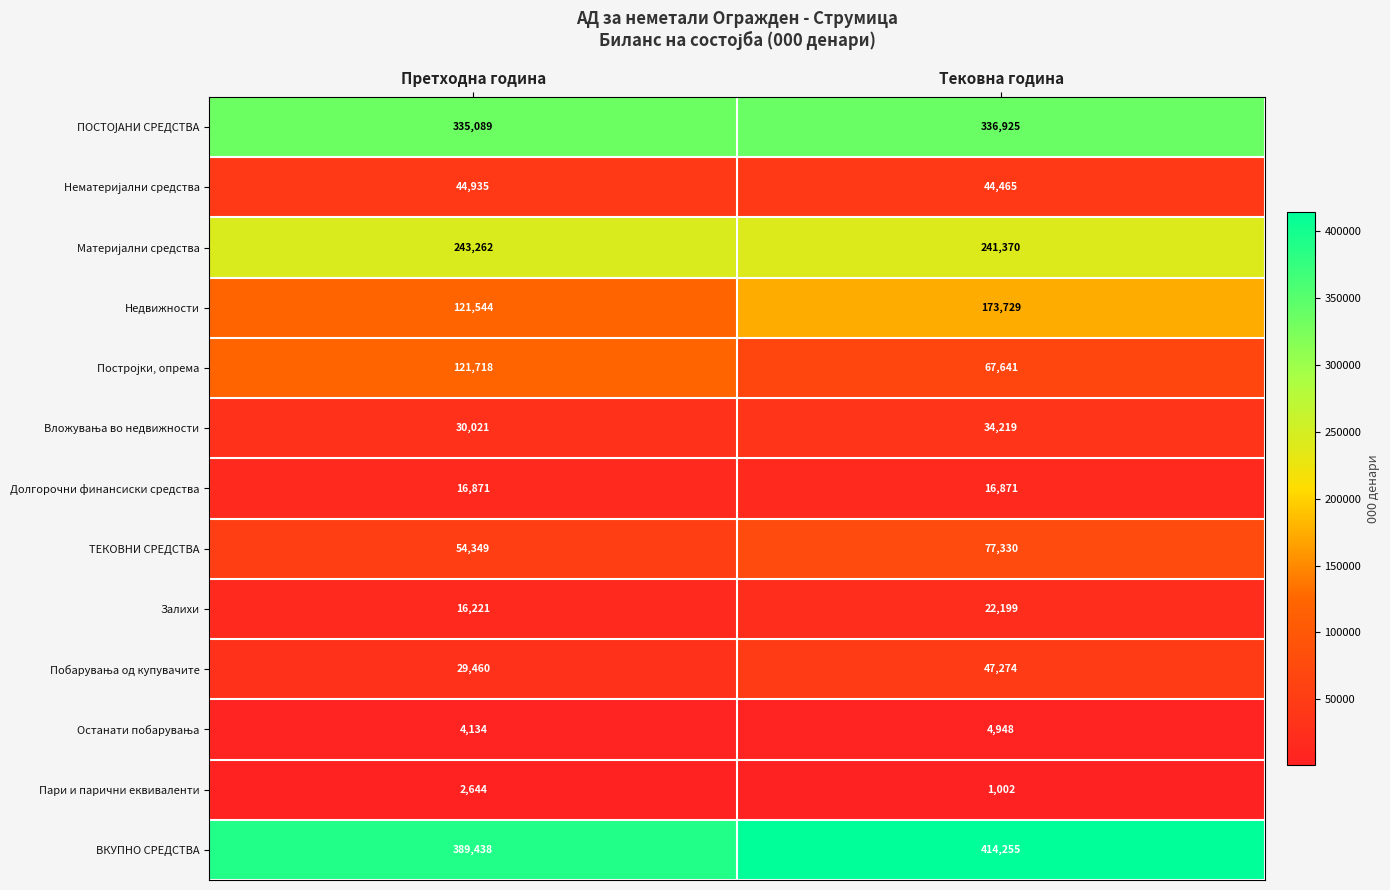

True or false: Залихи has a value of 16221 at Претходна година.

True